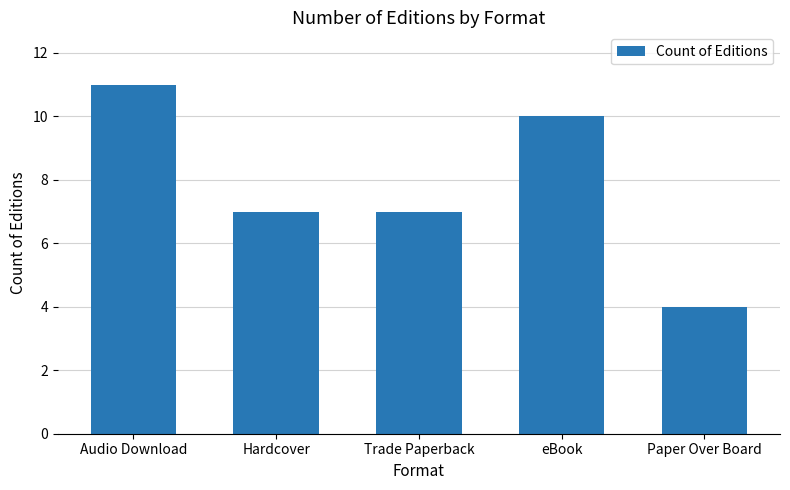

What is the approximate value at Hardcover?

7